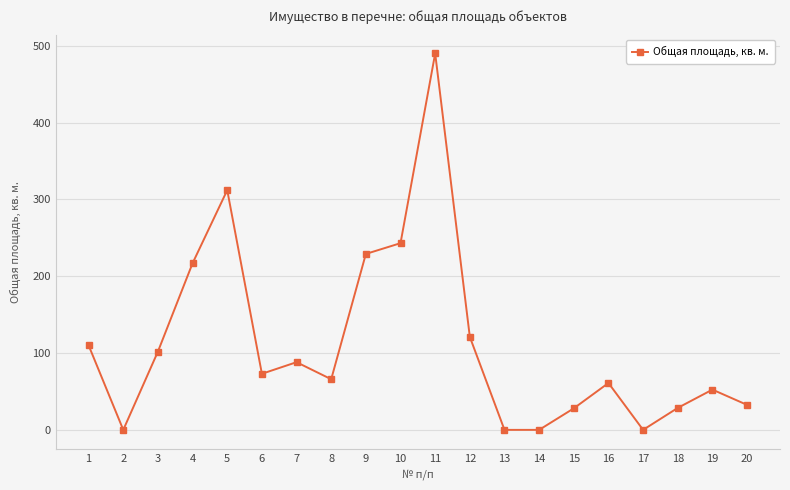

Which label corresponds to the largest value in the chart?

11